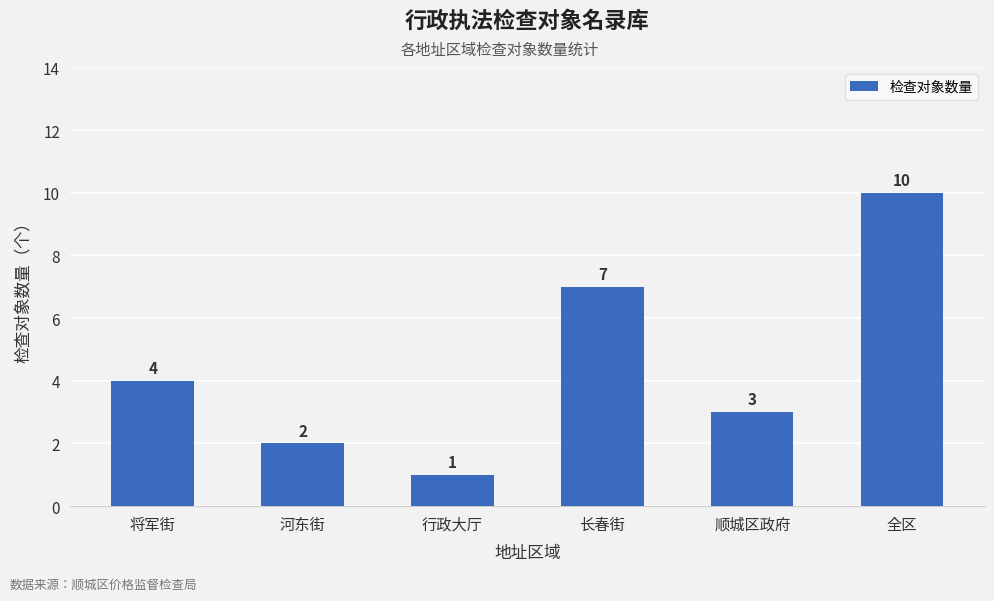

What is the minimum value shown in the chart?

1